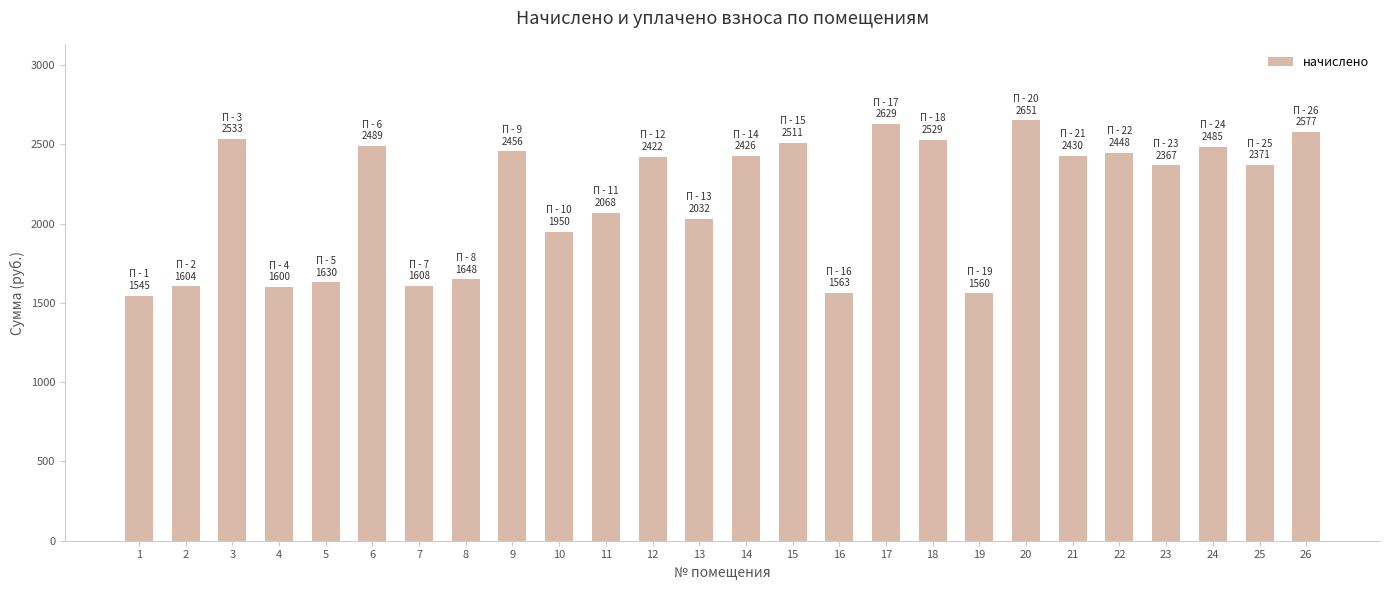

How many categories are shown in the chart?

26